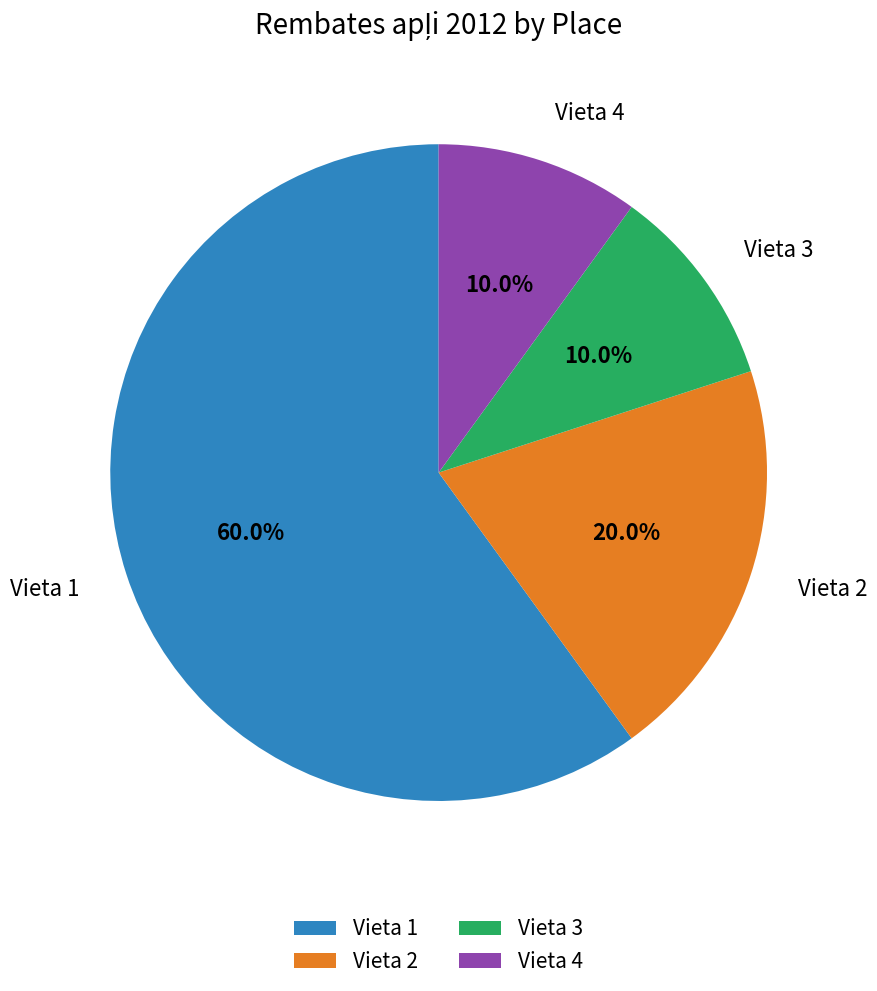

What is the largest slice in the pie chart?

Vieta 1